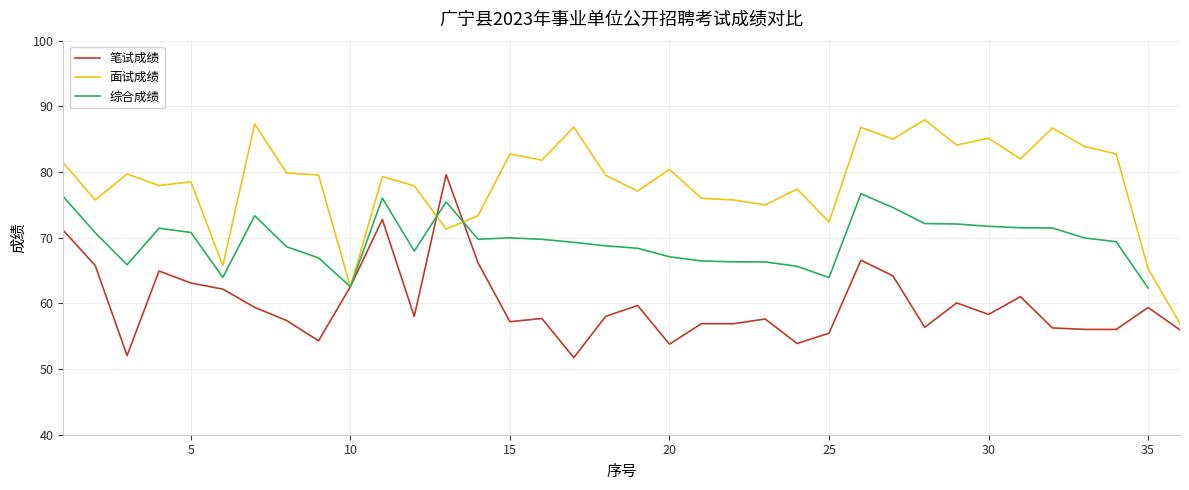

What is the lowest value of the 面试成绩 series?

56.9